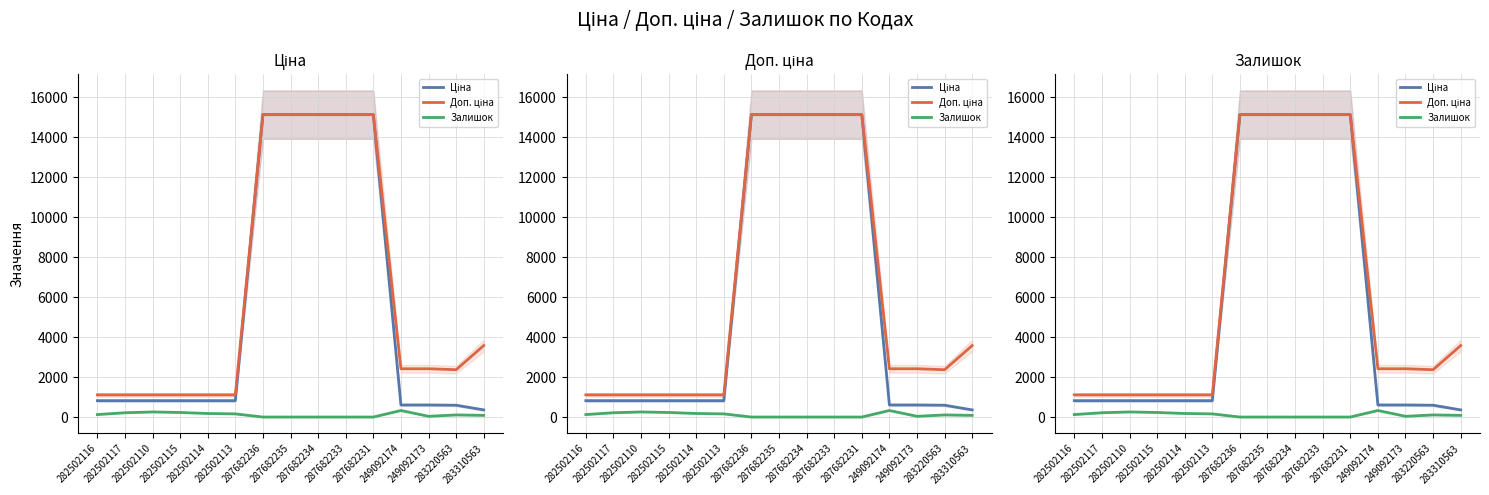

Is it true that Доп. ціна equals 15120.0 at 287682236?

True